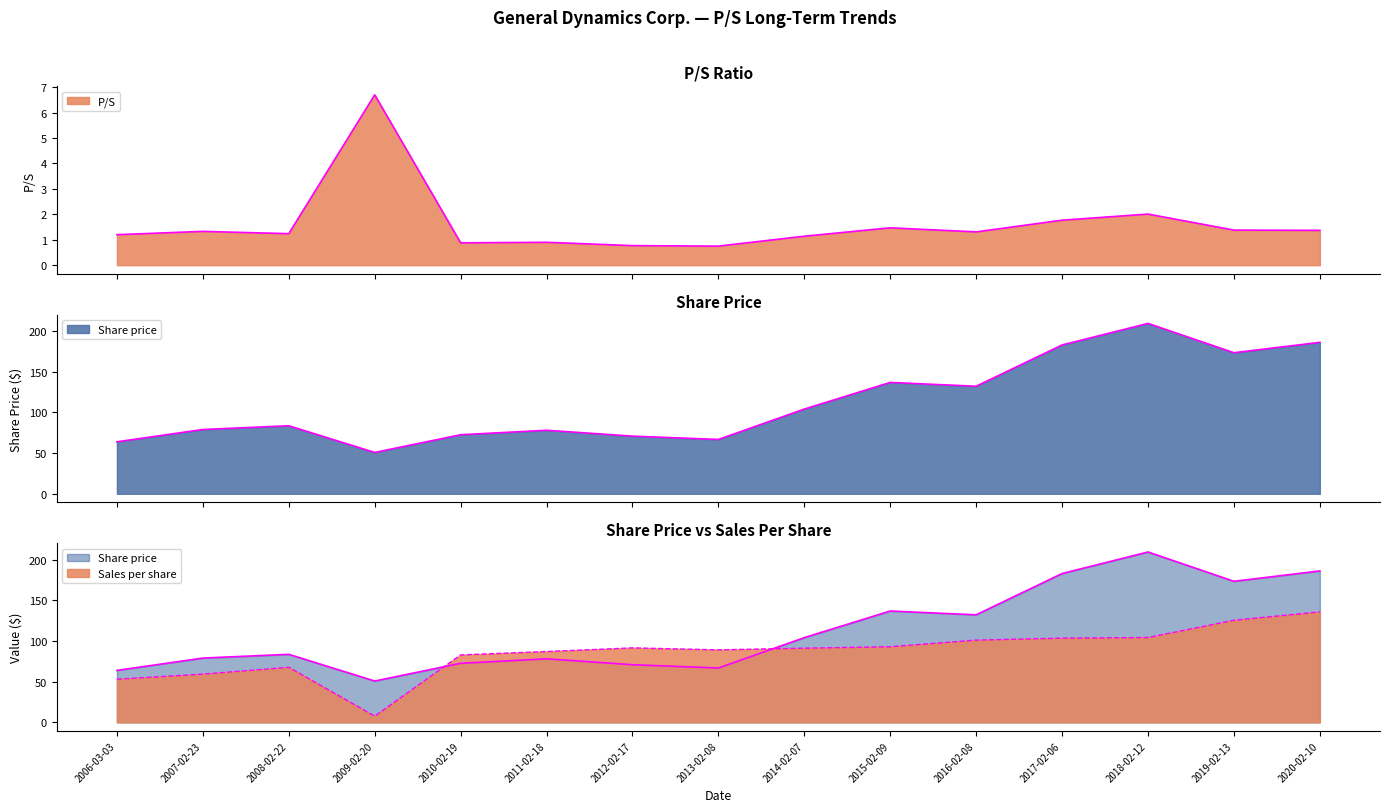

How many values in the Share price series exceed 83?

8